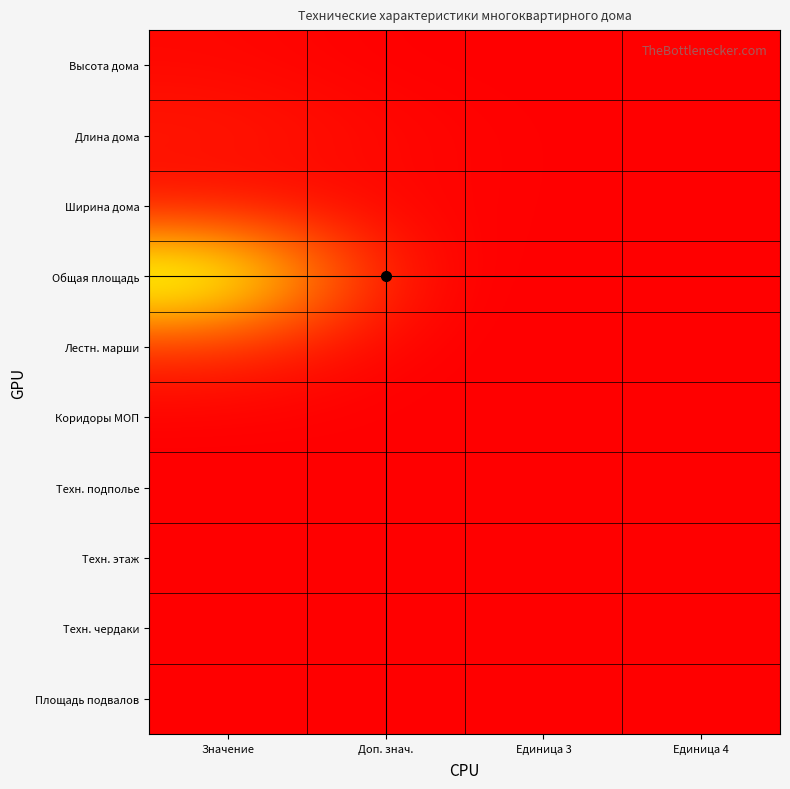

Rank the series by their maximum value, from highest to lowest.

Общая площадь, Лестн. марши, Длина дома, Ширина дома, Высота дома, Коридоры МОП, Техн. подполье, Техн. этаж, Техн. чердаки, Площадь подвалов